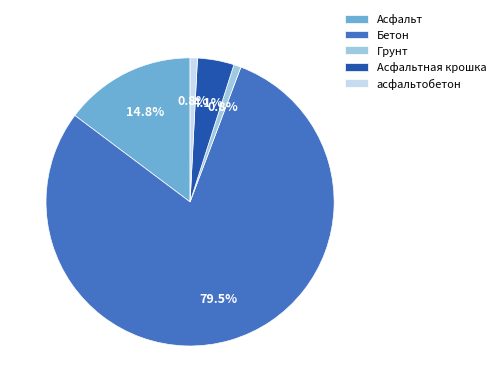

Do Бетон and Грунт together represent more than half of the pie?

Yes